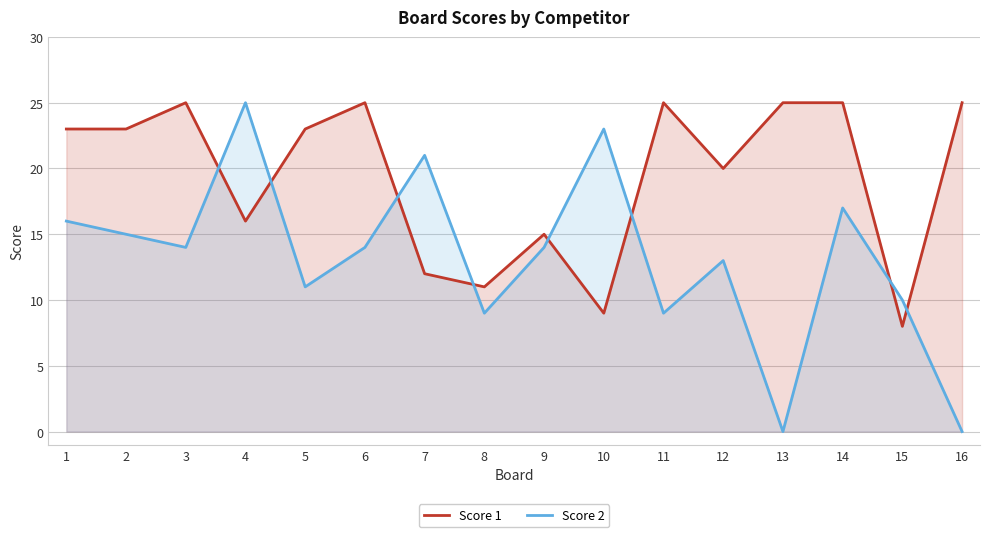

What is the difference between the second highest and second lowest values in the Score 1 series?

16